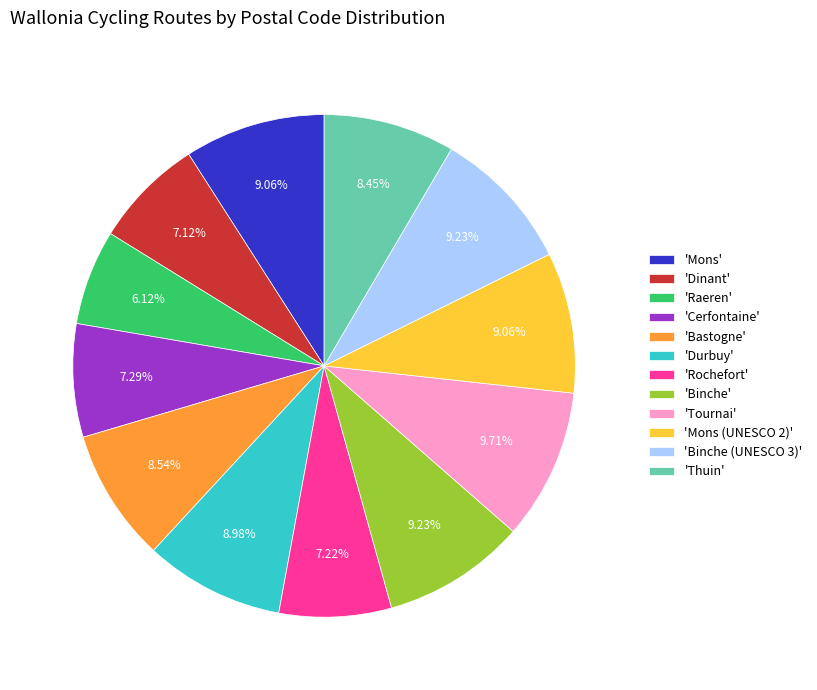

Combined, do 'Raeren' and 'Mons (UNESCO 2)' account for over 50%?

No